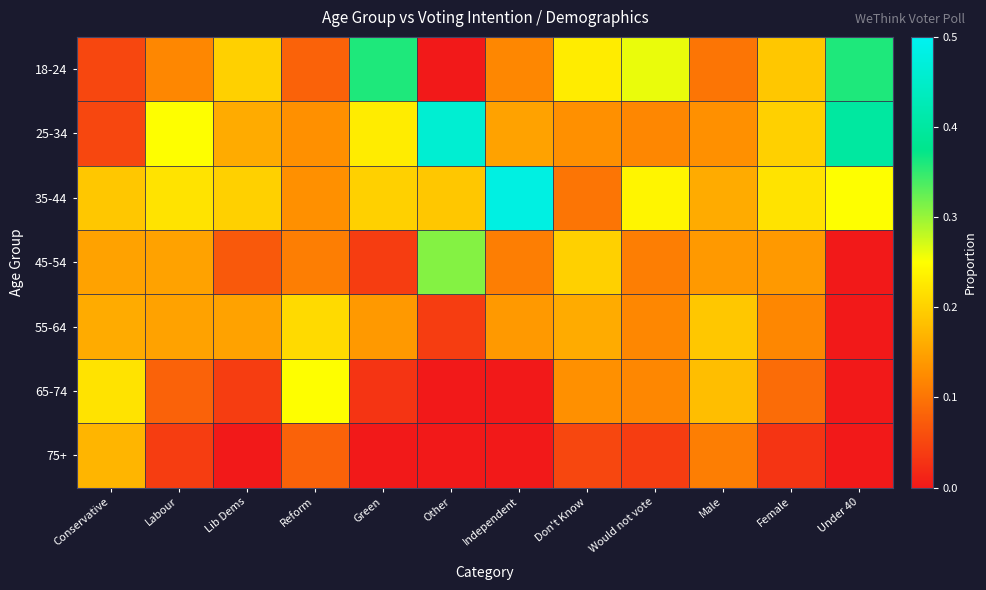

Rank the series at Under 40 from lowest to highest value.

45-54, 55-64, 65-74, 75+, 35-44, 18-24, 25-34